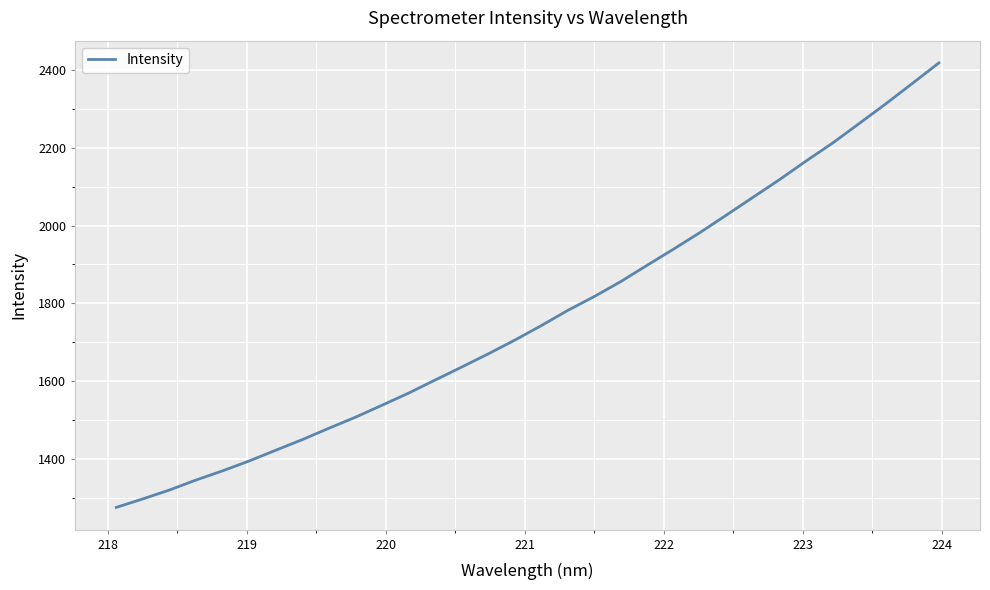

What is the greatest value displayed?

2418.8